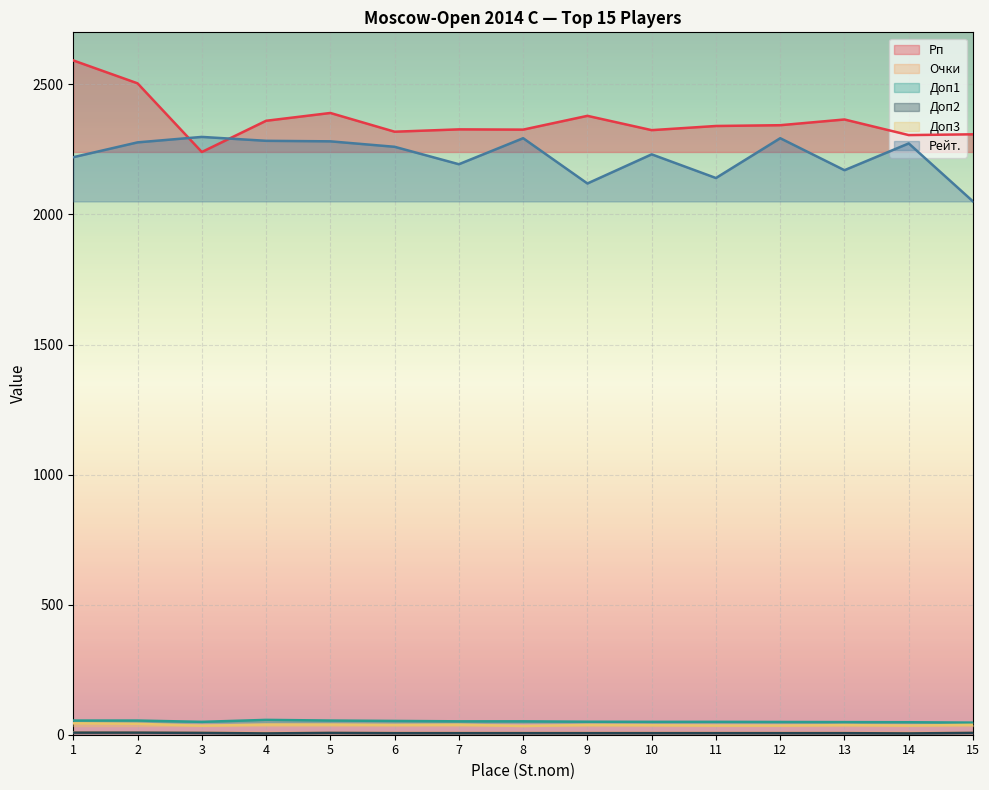

What are all the series names shown in the legend?

Рп, Очки, Доп1, Доп2, Доп3, Рейт.